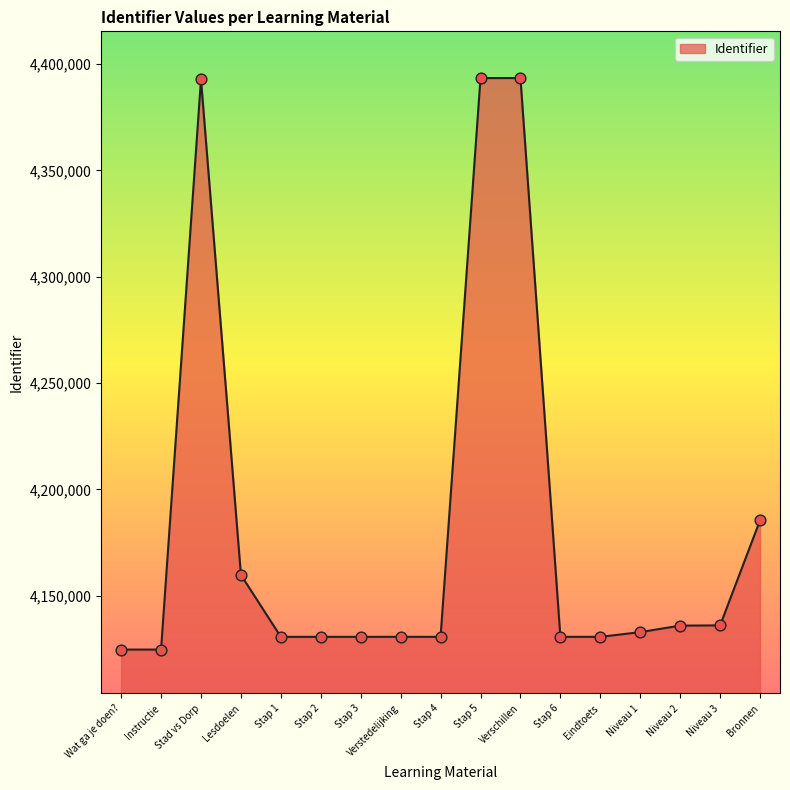

What is the change in value from Instructie to Bronnen?

+60765